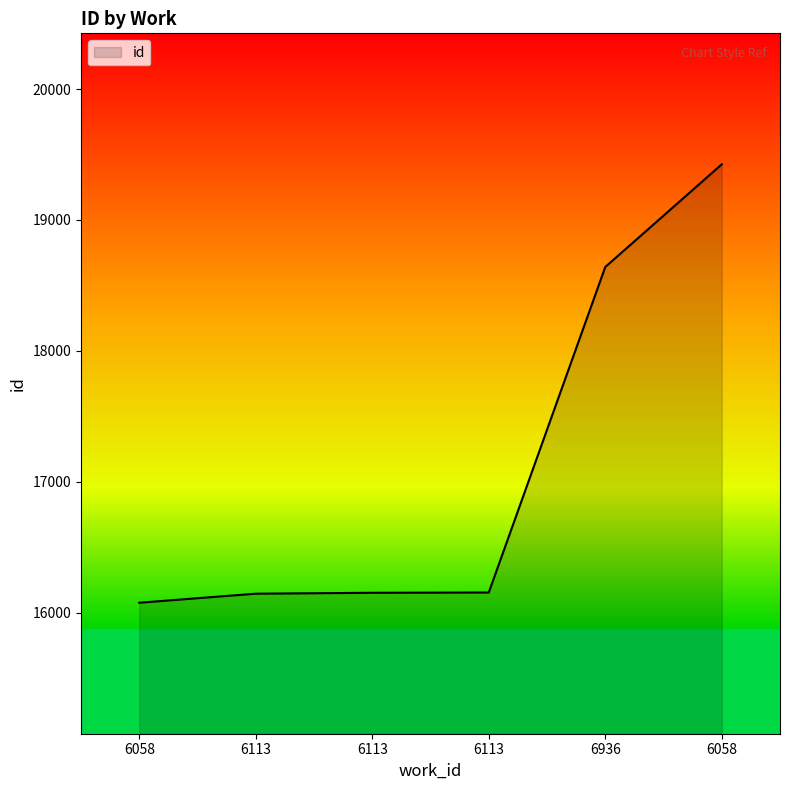

Count the number of categories in the chart.

6